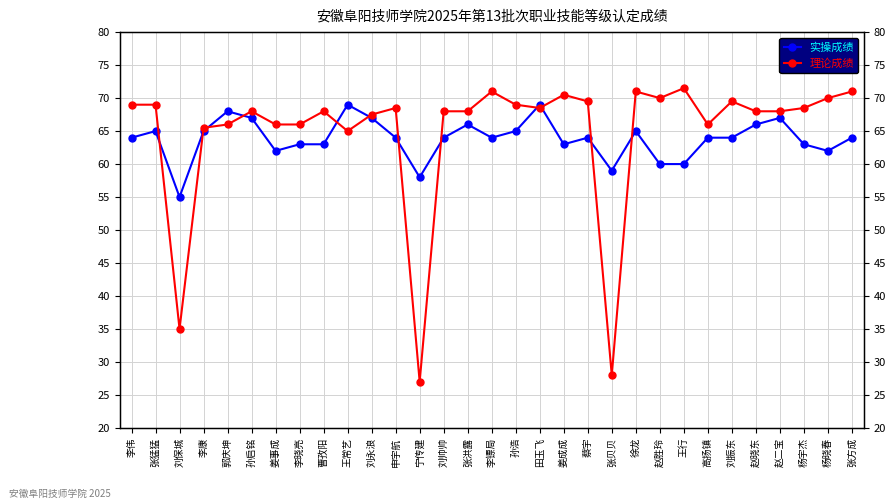

At how many categories does at least one series exceed 42?

31